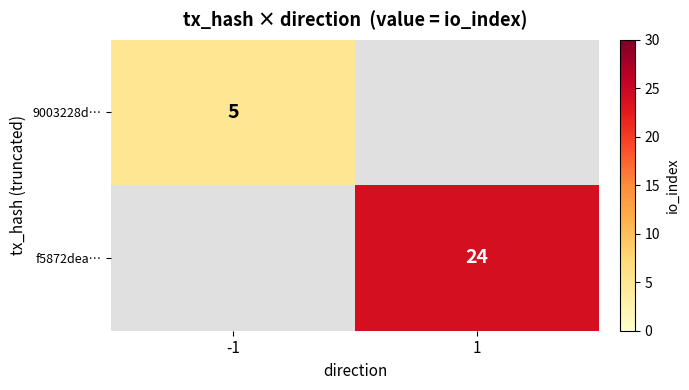

Is it true that f5872dea… equals 7.4 at 1?

False